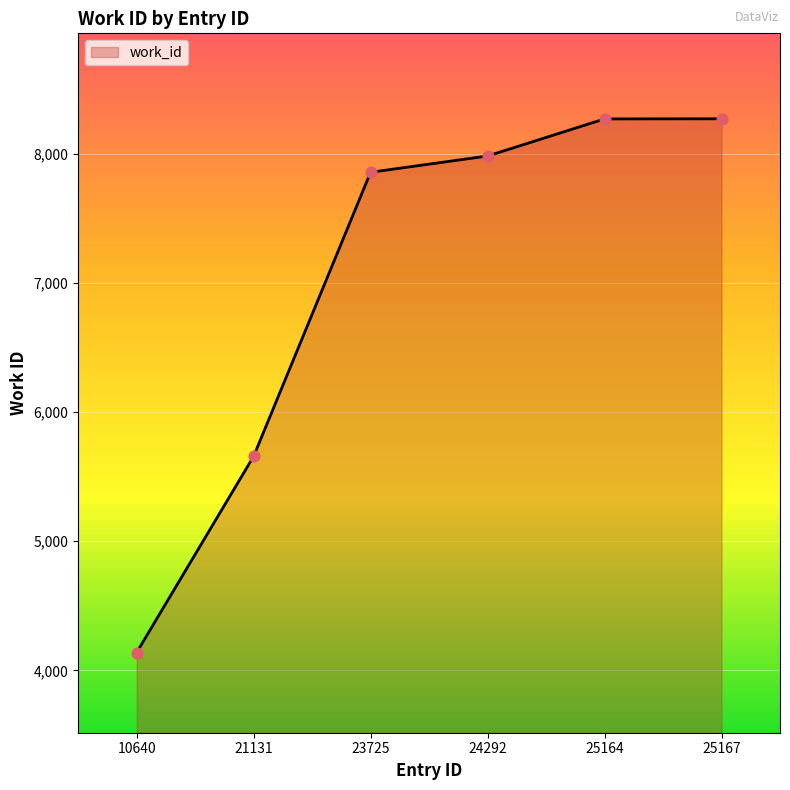

What is the ratio of the value at 24292 to the value at 25164?

1.0